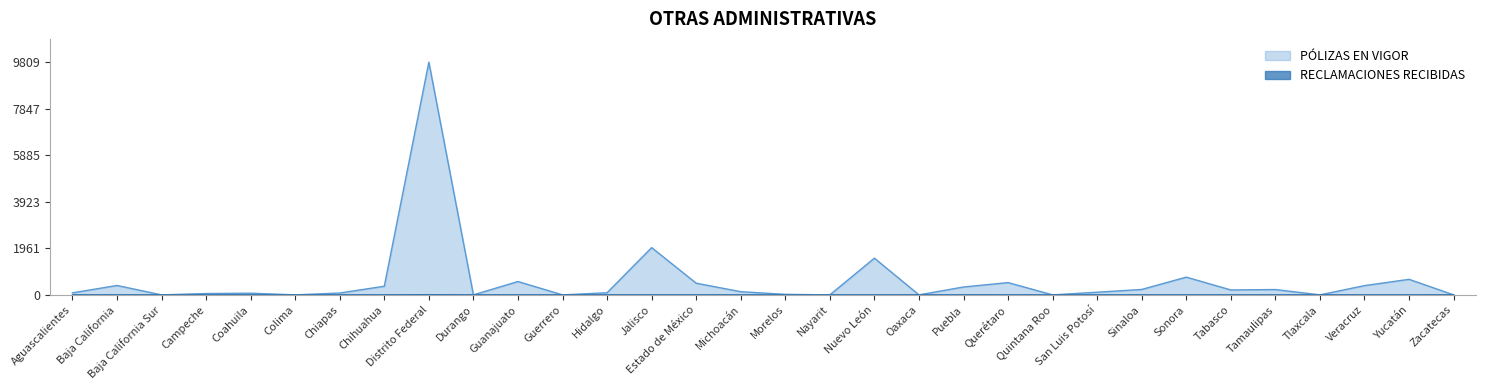

At which category does the chart reach its peak across all series?

Distrito Federal